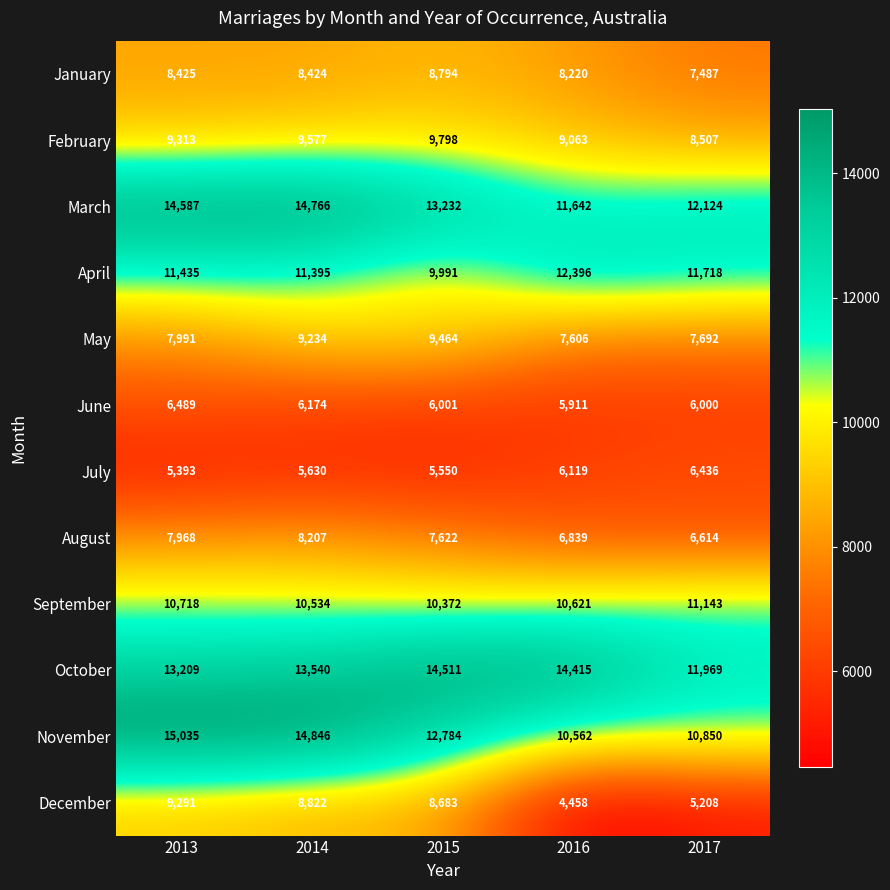

What is the minimum value for October?

11969